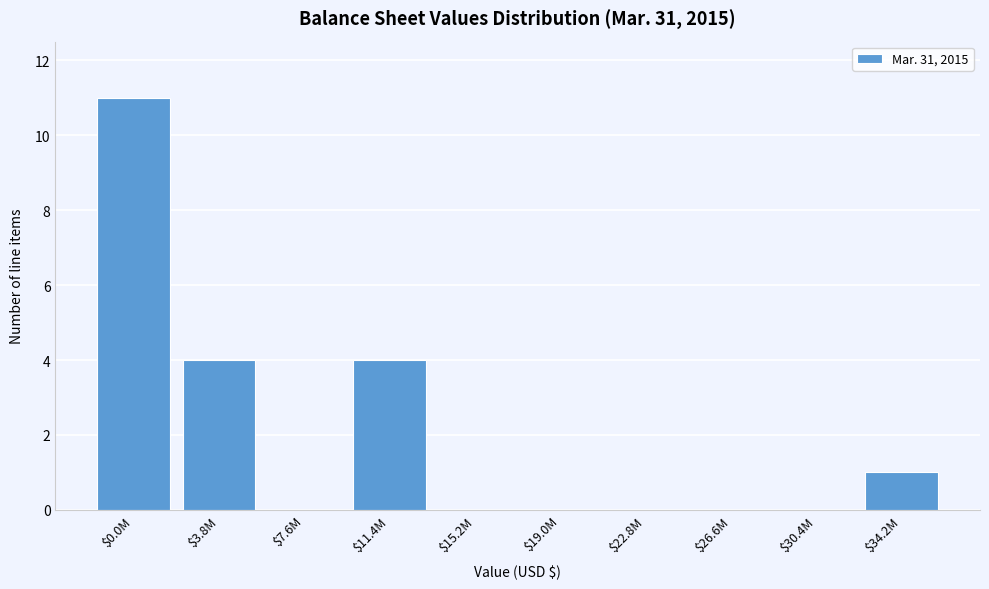

What is the maximum value shown in the chart?

11